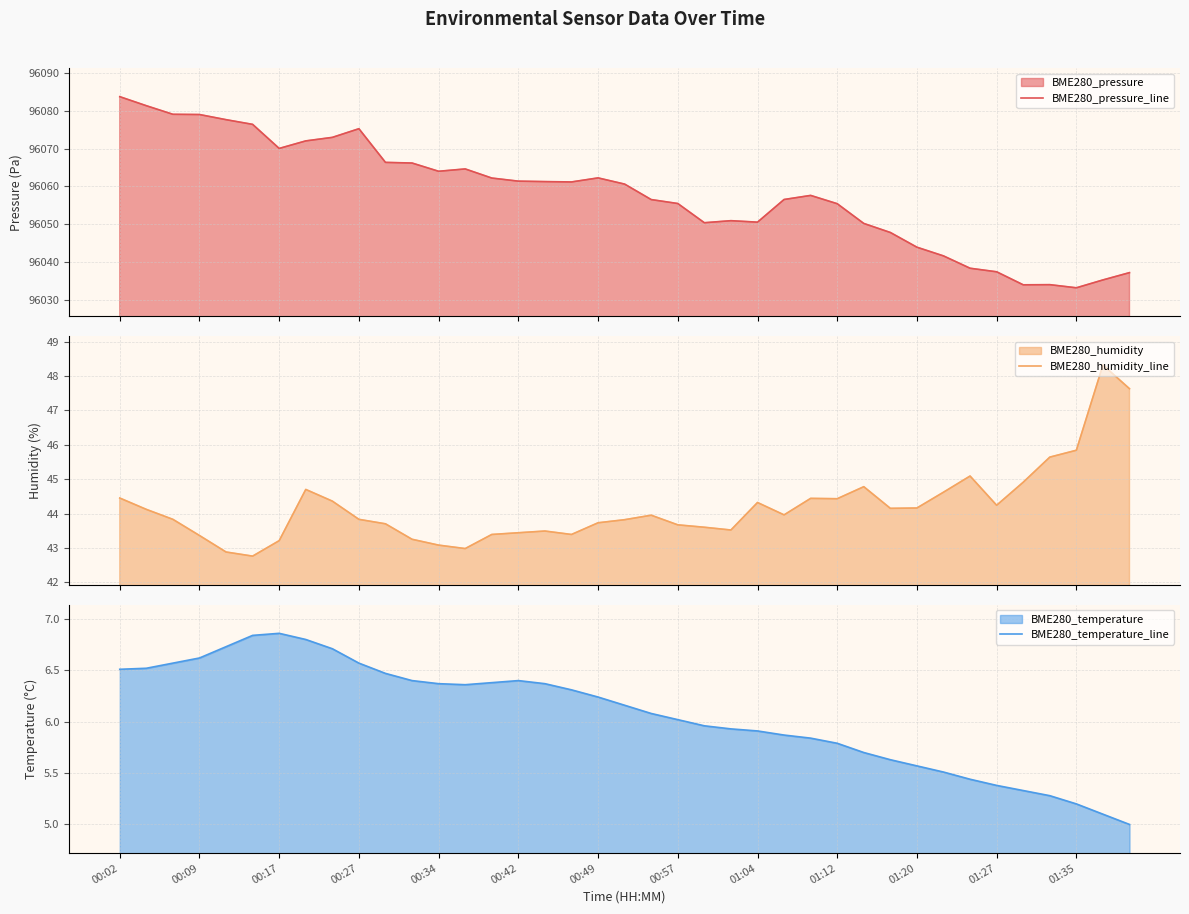

The value of BME280_temperature_line at 00:17 is 11.0. True or false?

False